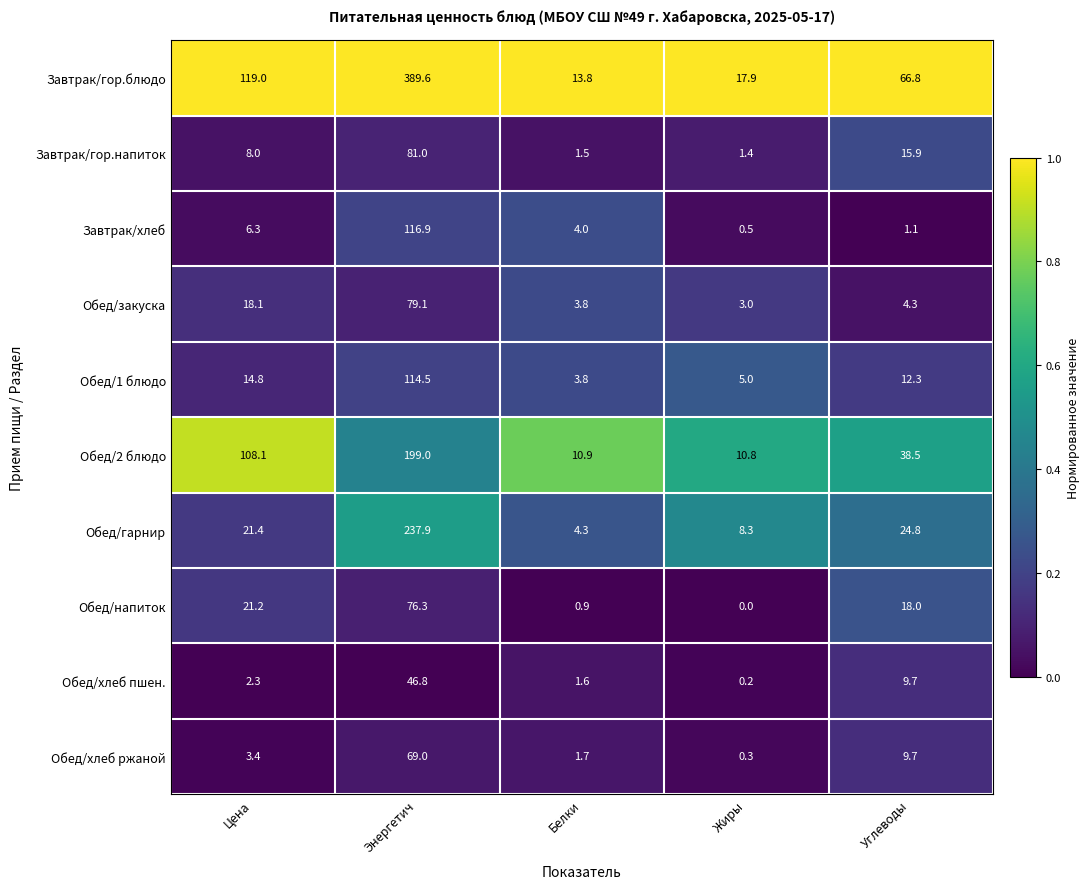

At how many categories does at least one series exceed 0?

5